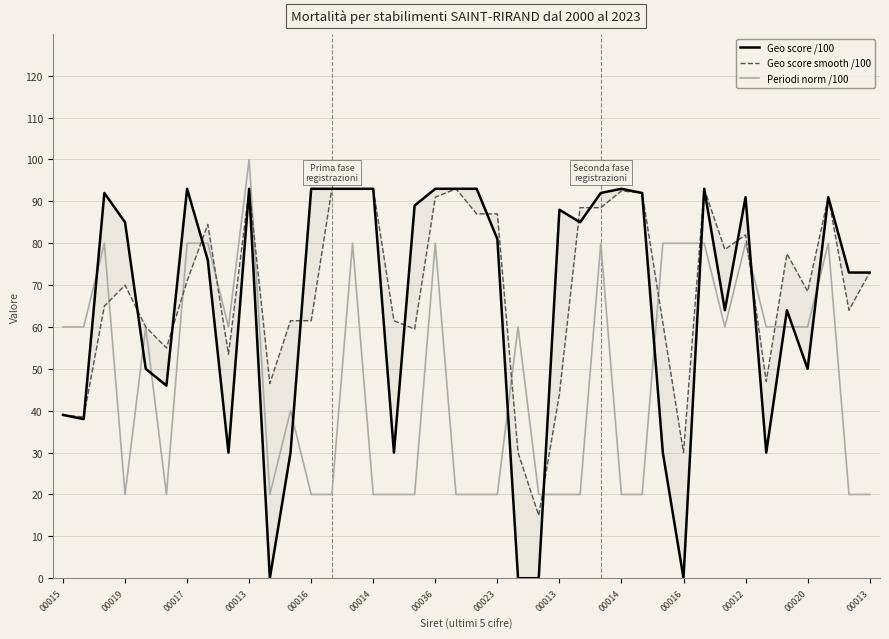

The Geo score smooth /100 series shows 39.0 at 00015. True or false?

True